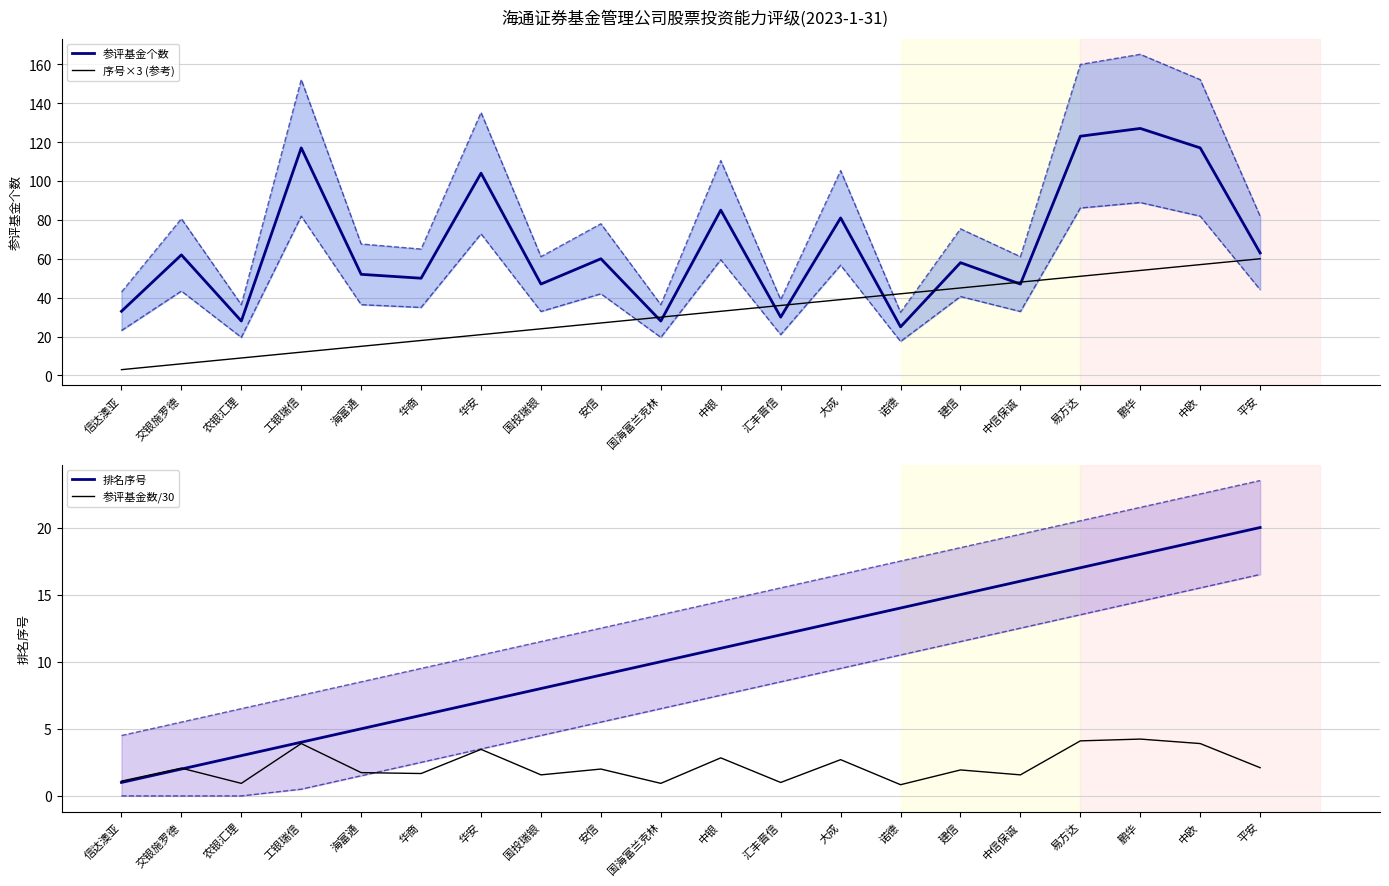

Does the chart display data point markers on the line(s)?

No